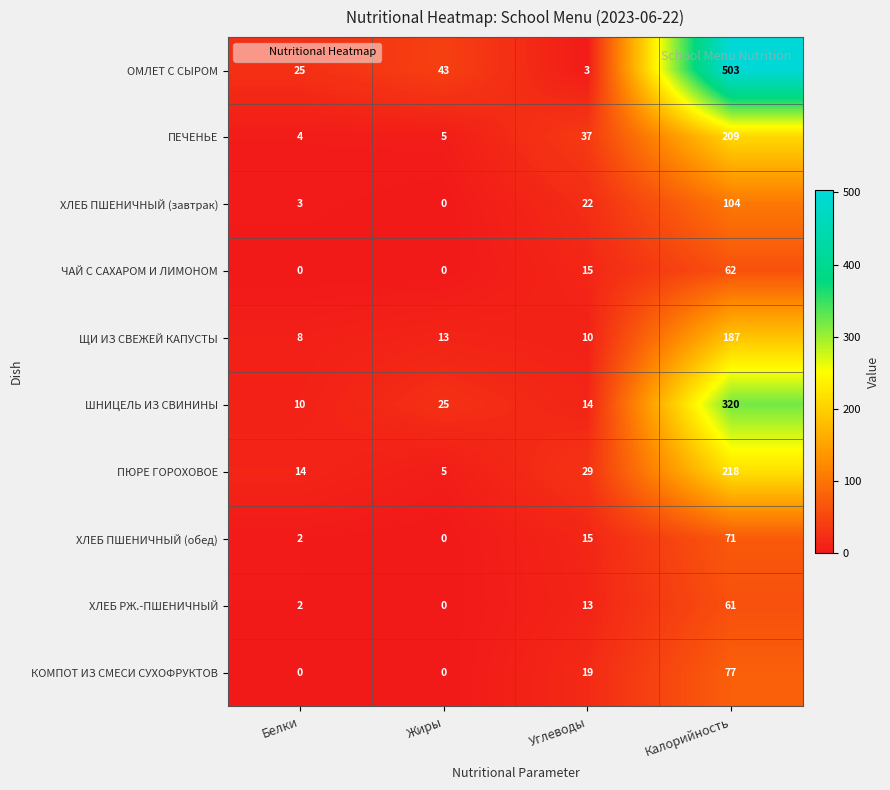

At which label does ХЛЕБ ПШЕНИЧНЫЙ (завтрак) reach its minimum?

Жиры